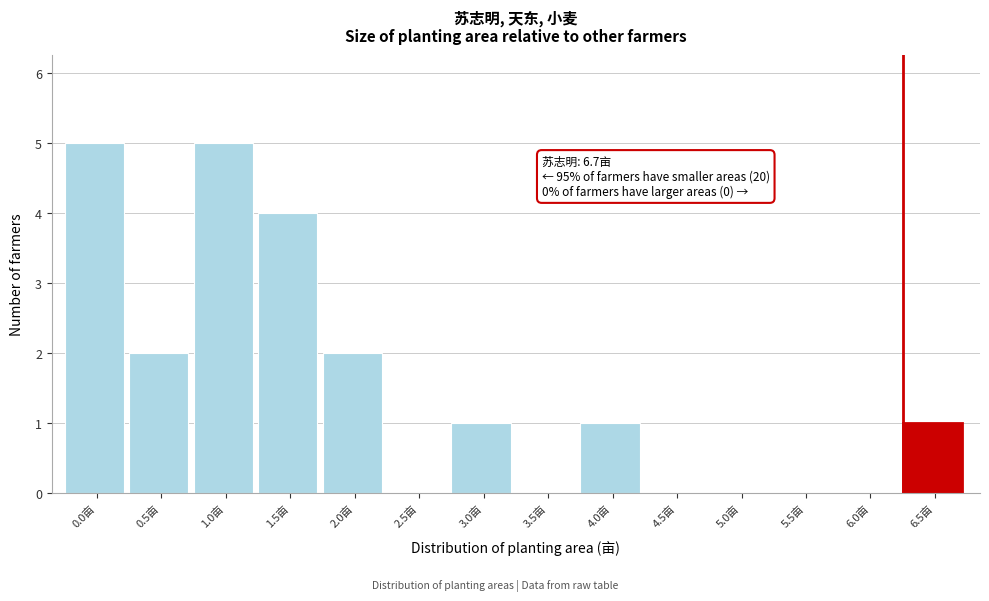

Reading left to right, transcribe all the data shown in this chart.

0.0亩=5	0.5亩=2	1.0亩=5	1.5亩=4	2.0亩=2	2.5亩=0	3.0亩=1	3.5亩=0	4.0亩=1	4.5亩=0	5.0亩=0	5.5亩=0	6.0亩=0	6.5亩=1